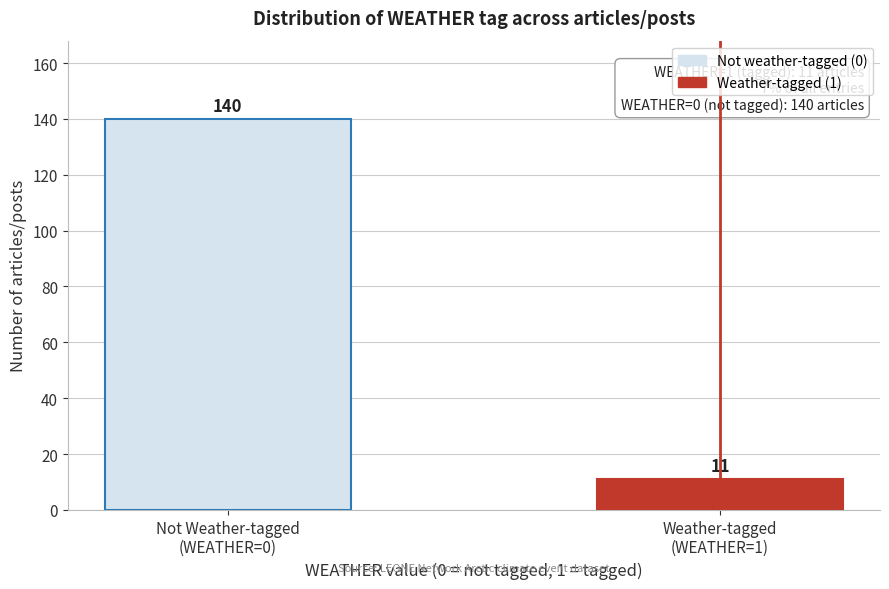

Reading right to left, transcribe all the data shown in this chart.

11	140